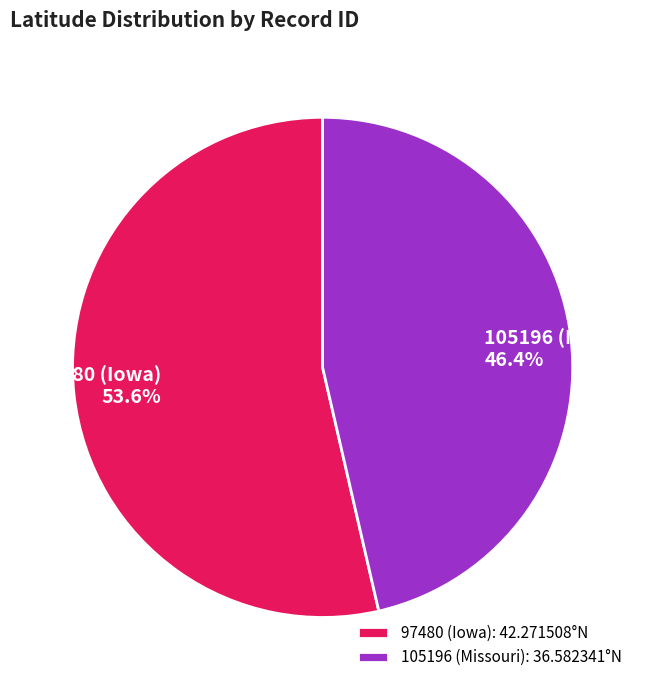

What is the smallest slice in the pie chart?

105196 (Missouri)